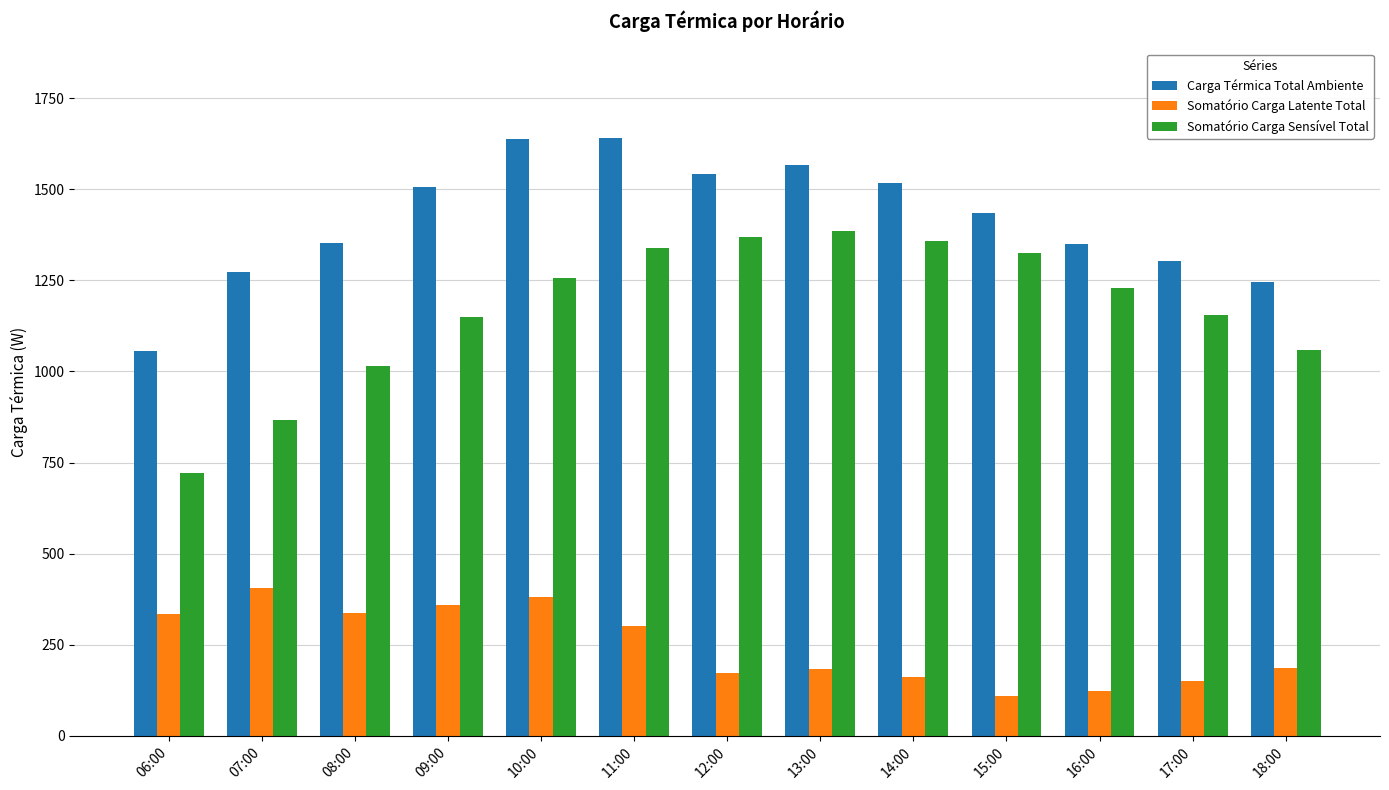

Which series changed the most between 13:00 and 18:00?

Somatório Carga Sensível Total